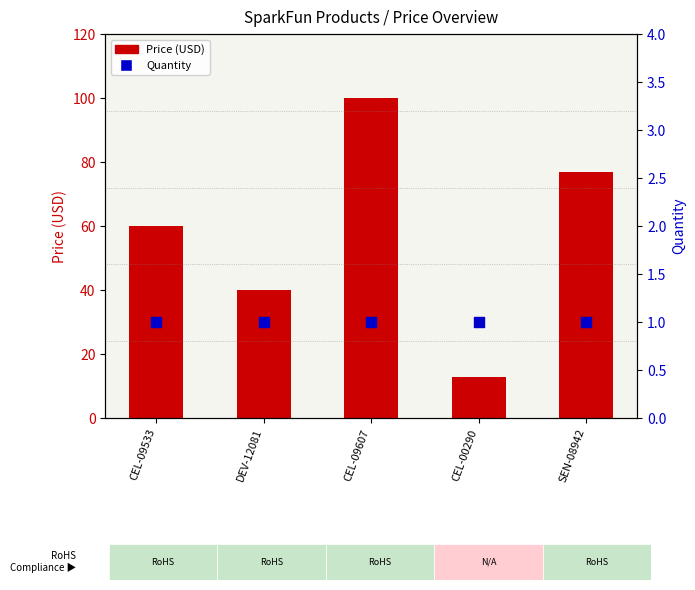

What is the total value across all series at CEL-00290?

13.9